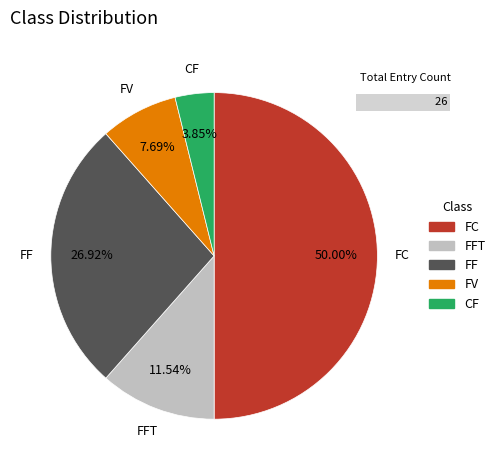

Is there a majority slice in this chart?

No